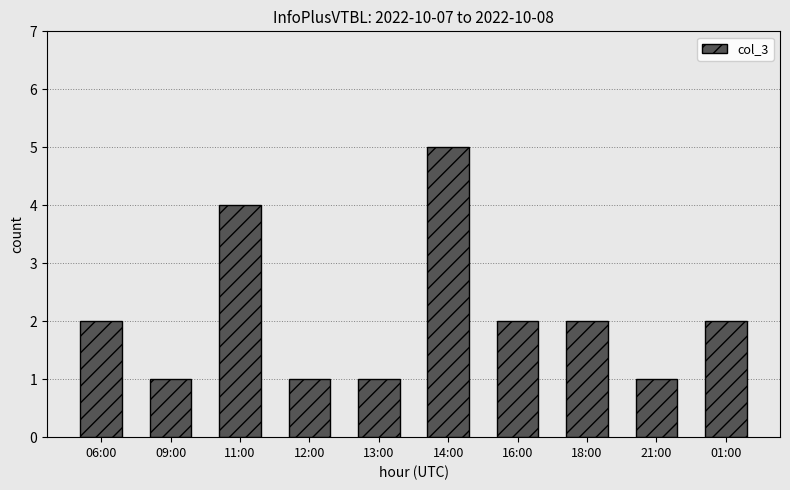

What is the change in value from 09:00 to 16:00?

+1